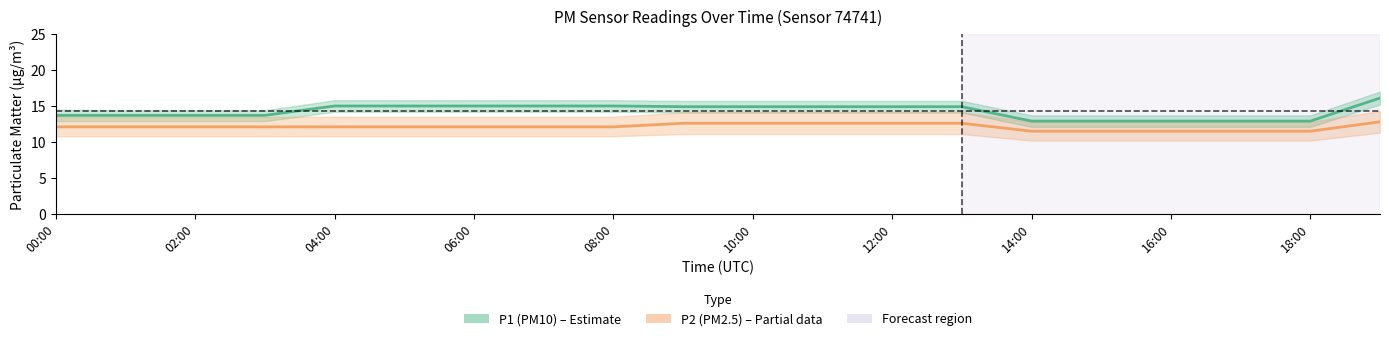

At 10:00, list the series in order from largest to smallest.

P1 (PM10), P2 (PM2.5)